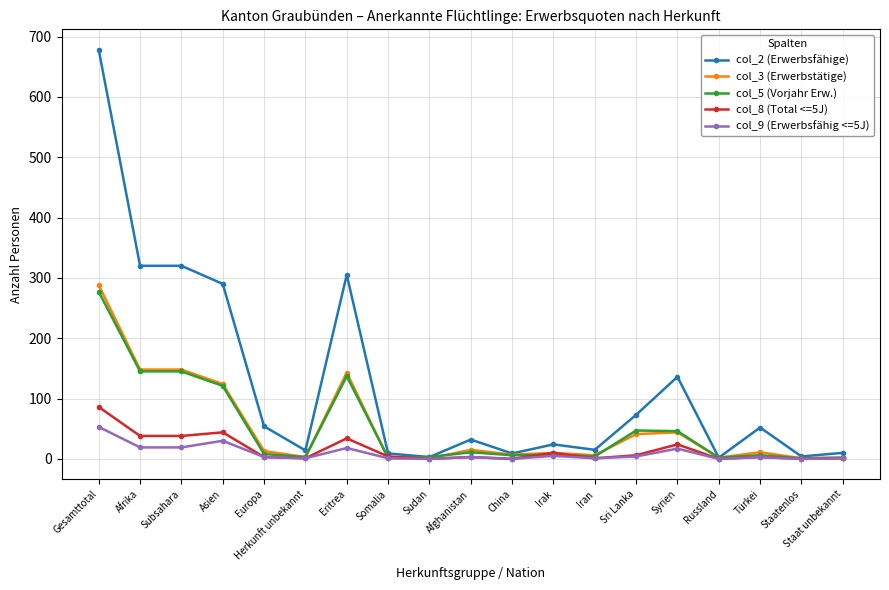

What is the value of the col_9 (Erwerbsfähig <=5J) point at the 5th from the left?

3